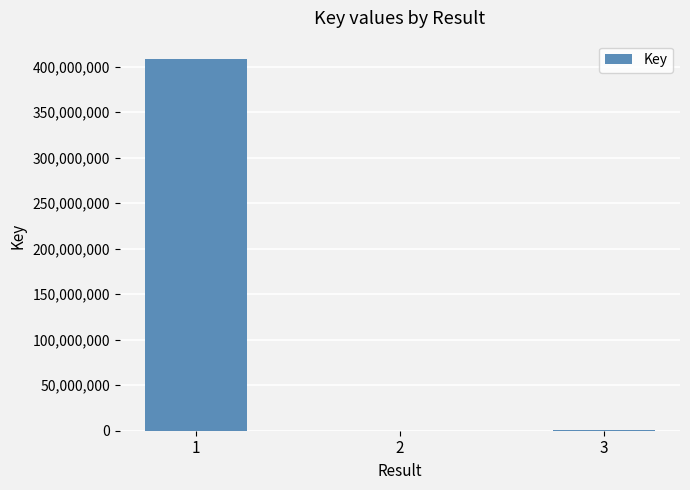

What is the sum of all values?

409269555